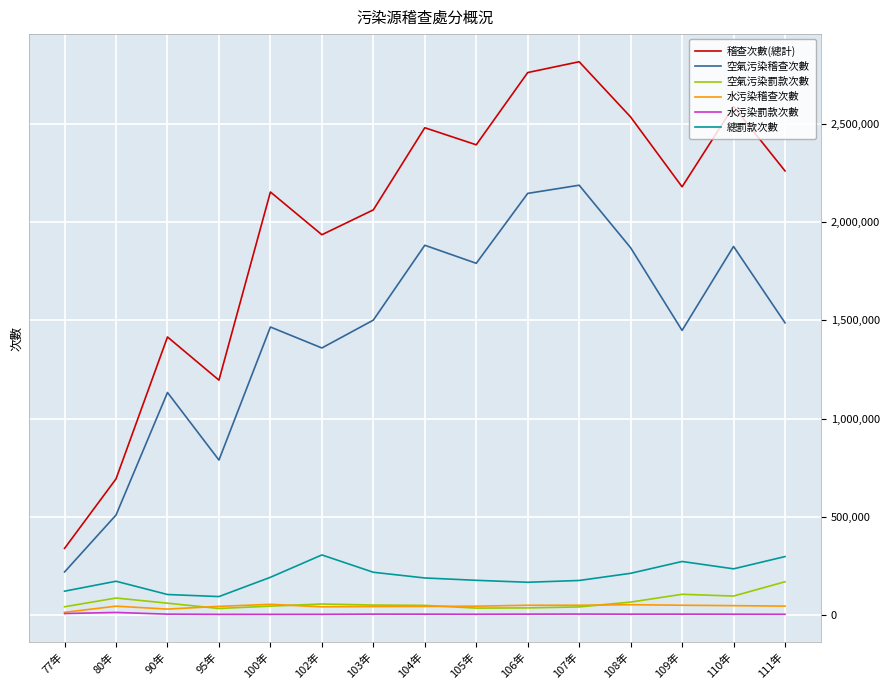

How many lines are shown in the chart?

6